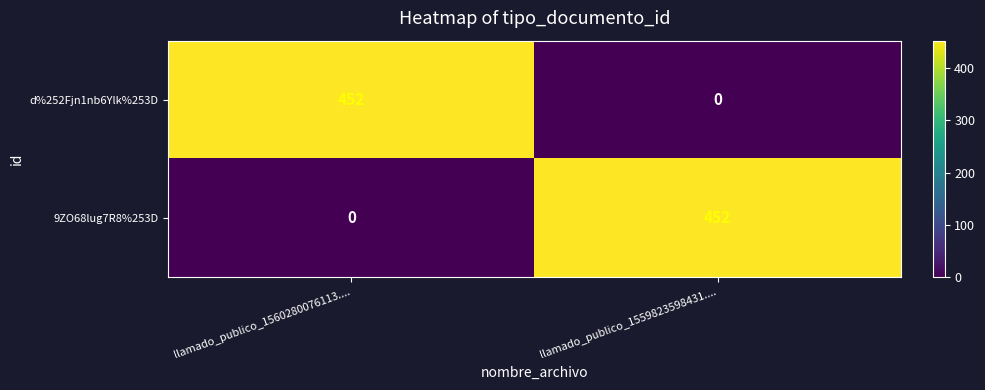

Reading left to right, what are all the values shown in this chart?

d%252Fjn1nb6Ylk%253D: llamado_publico_1560280076113....=452	llamado_publico_1559823598431....=0
9ZO68lug7R8%253D: llamado_publico_1560280076113....=0	llamado_publico_1559823598431....=452